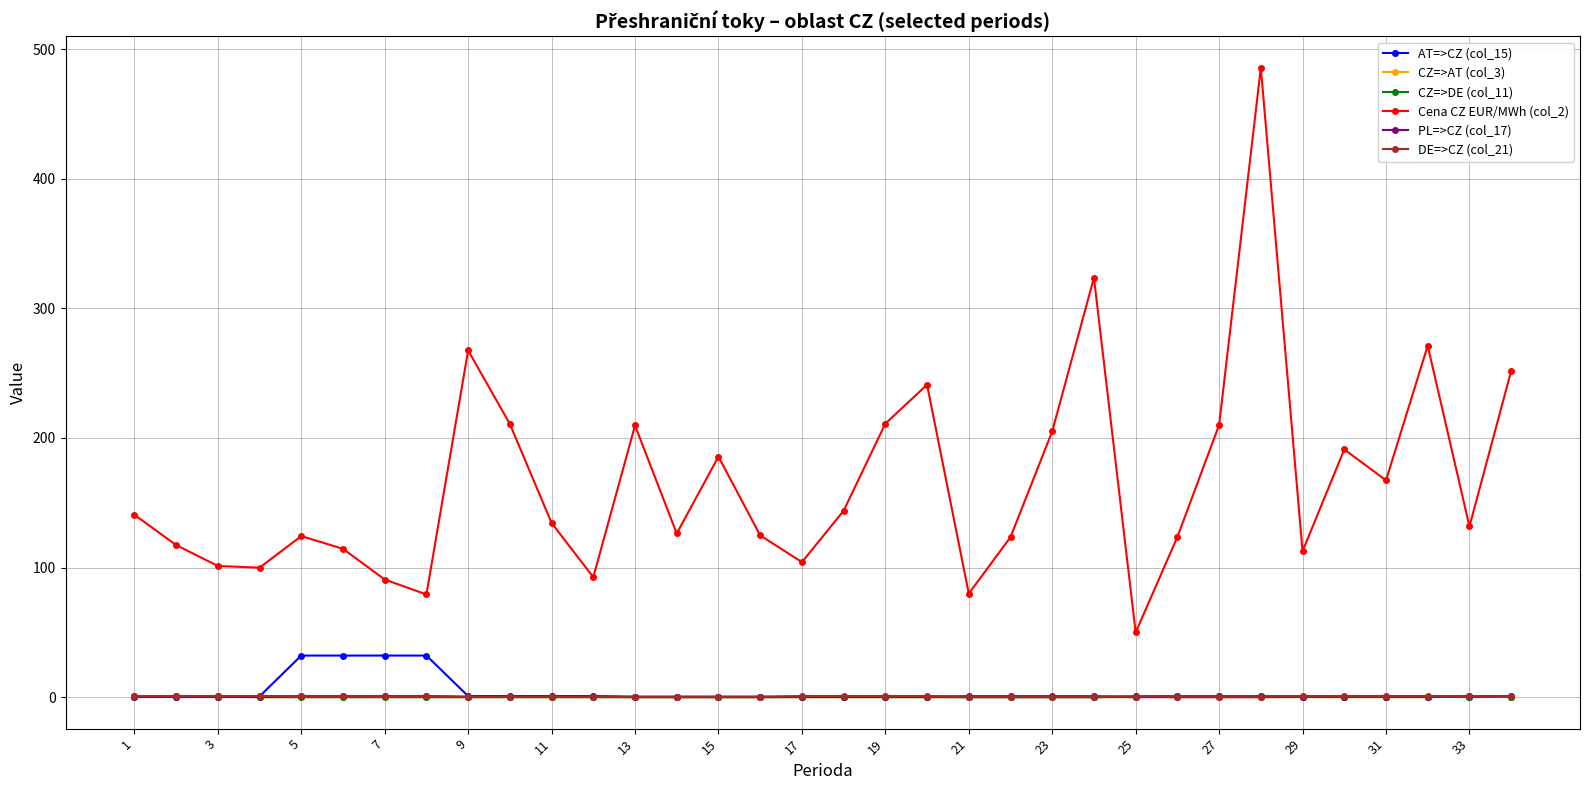

True or false: Cena CZ EUR/MWh (col_2) and CZ=>DE (col_11) intersect in this chart.

False